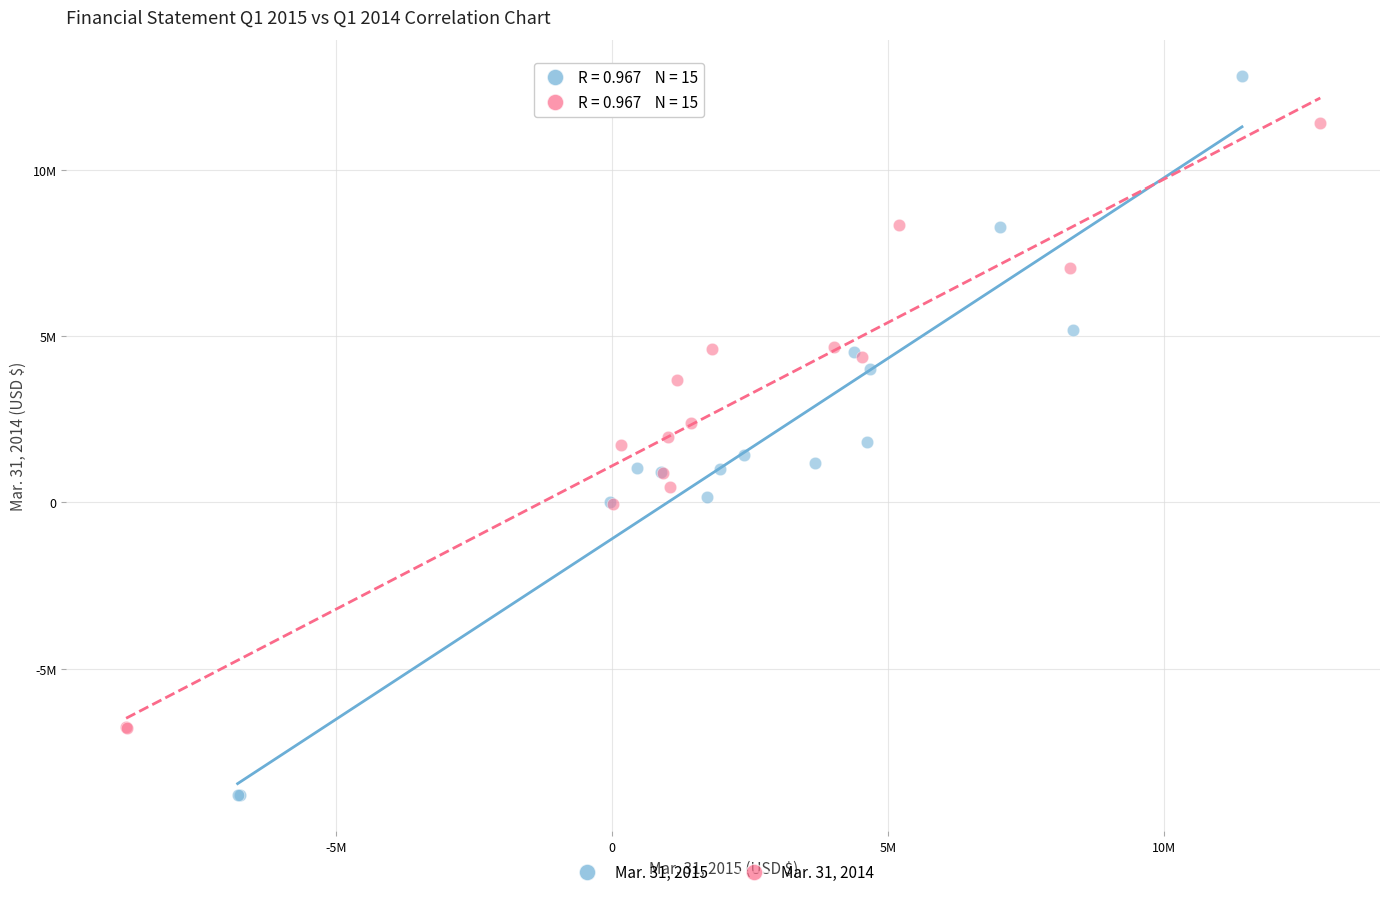

What are all the series names shown in the legend?

Mar. 31, 2015, Mar. 31, 2014